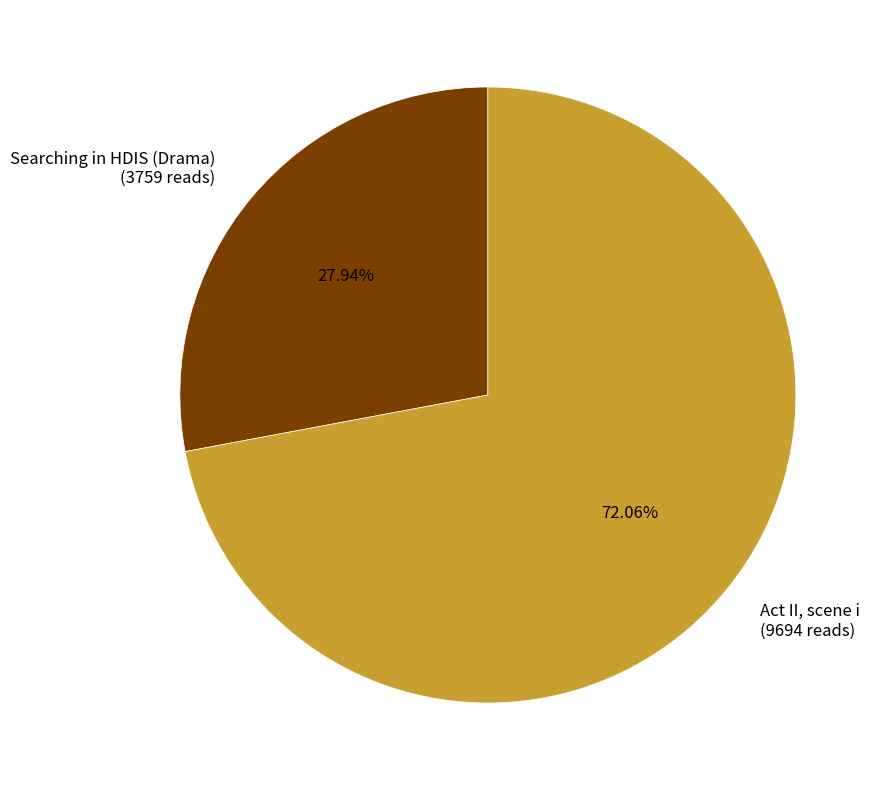

How much of the chart is everything except Act II, scene i?

27.9%